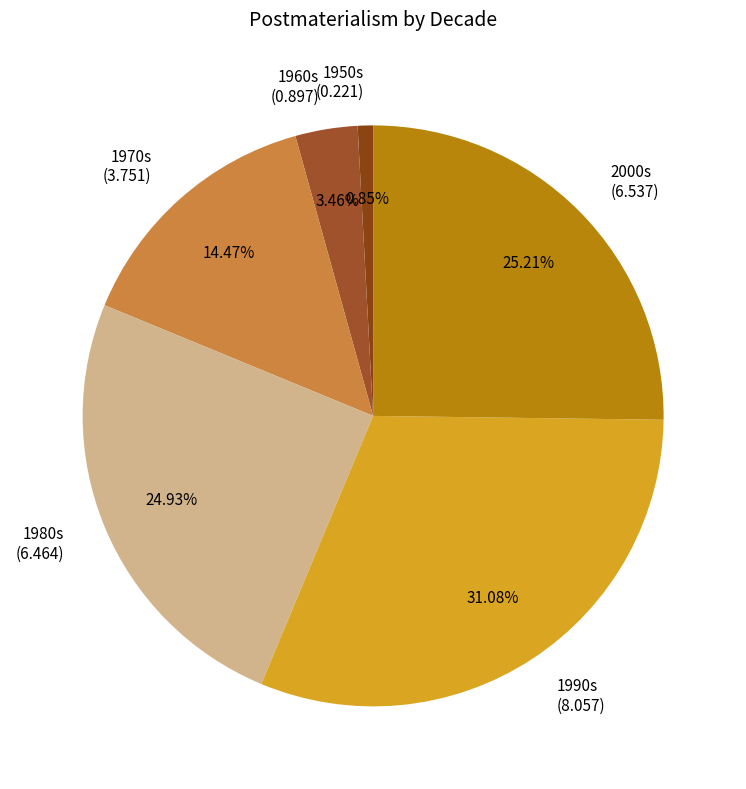

Is there any slice that represents more than half of the pie?

No